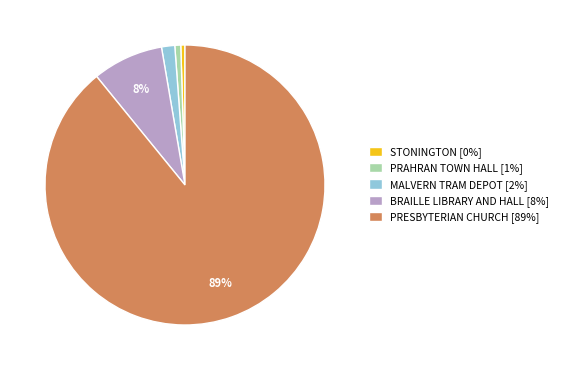

Count the number of slices in the pie.

5